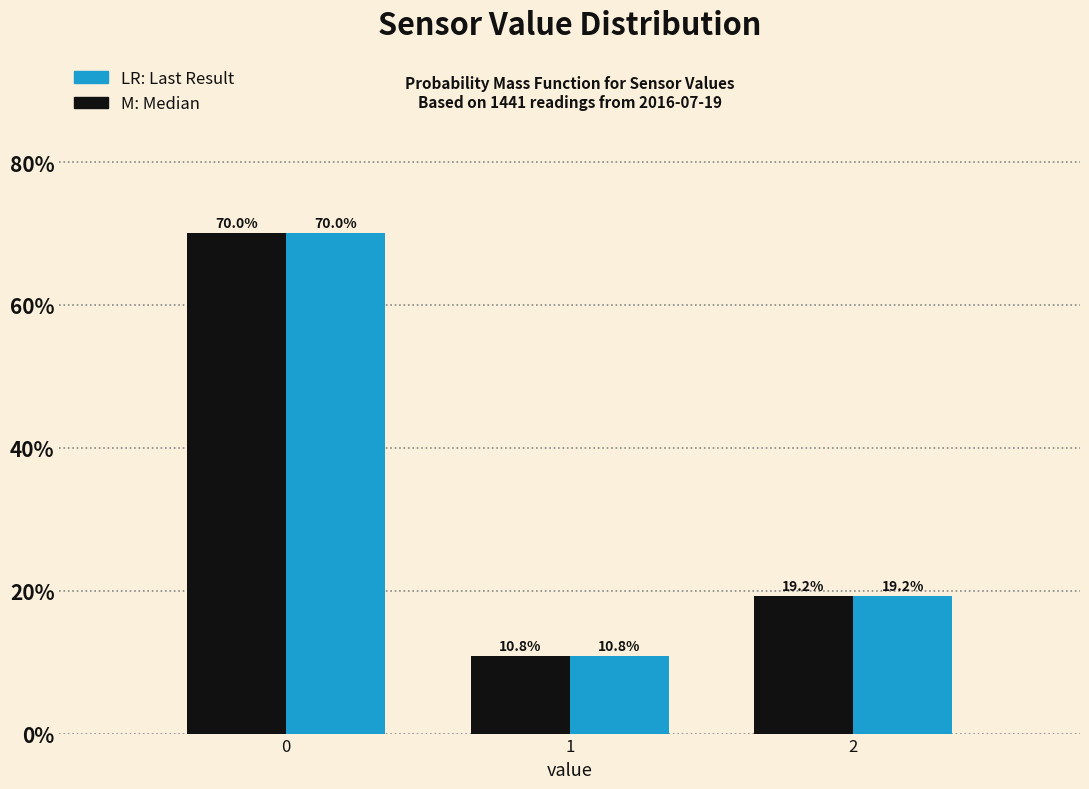

What is the total value across all series at 1?

21.6